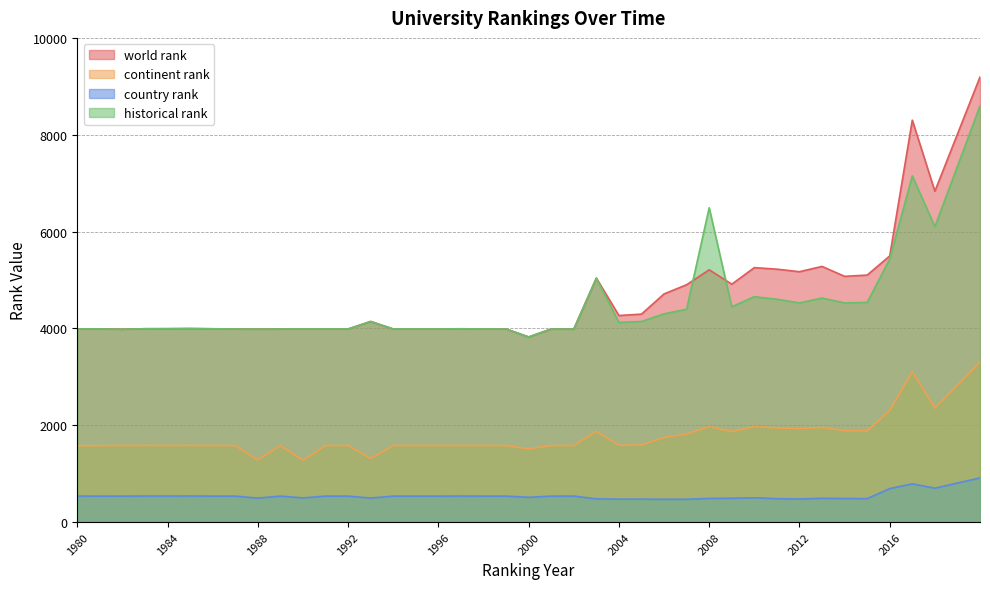

Rank the series at 1981 from lowest to highest value.

country rank, continent rank, world rank, historical rank